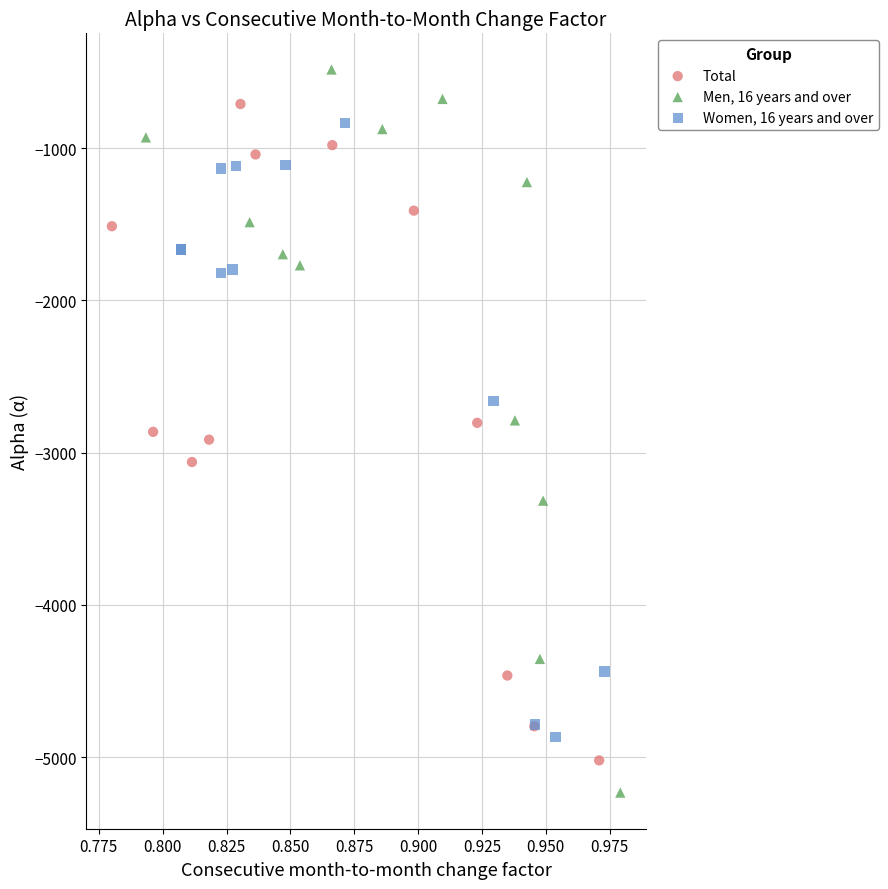

Which series reaches the minimum Y coordinate?

Men, 16 years and over